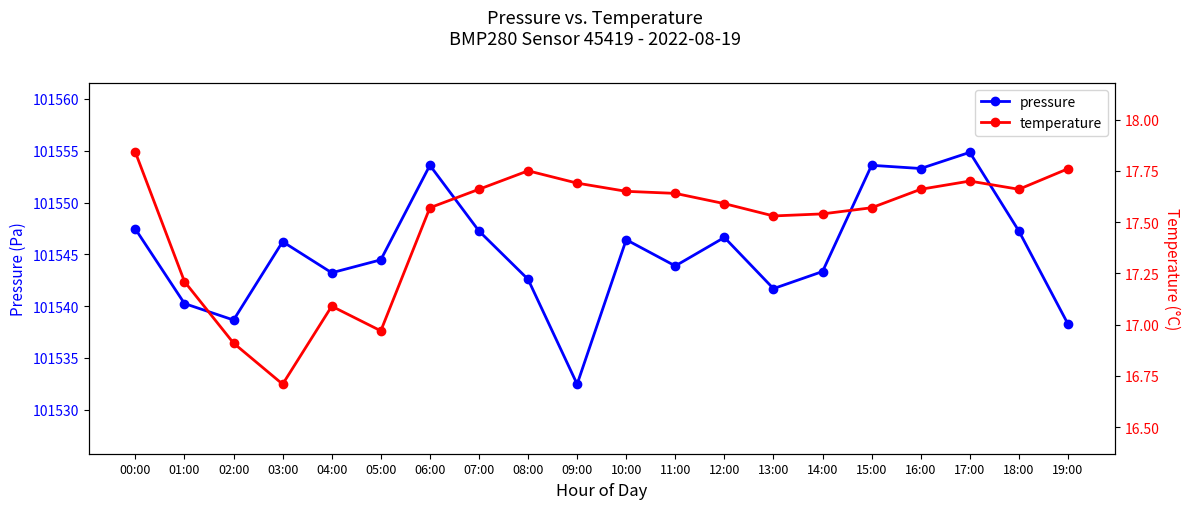

What is the difference between the maximum and minimum values in the temperature series?

1.1